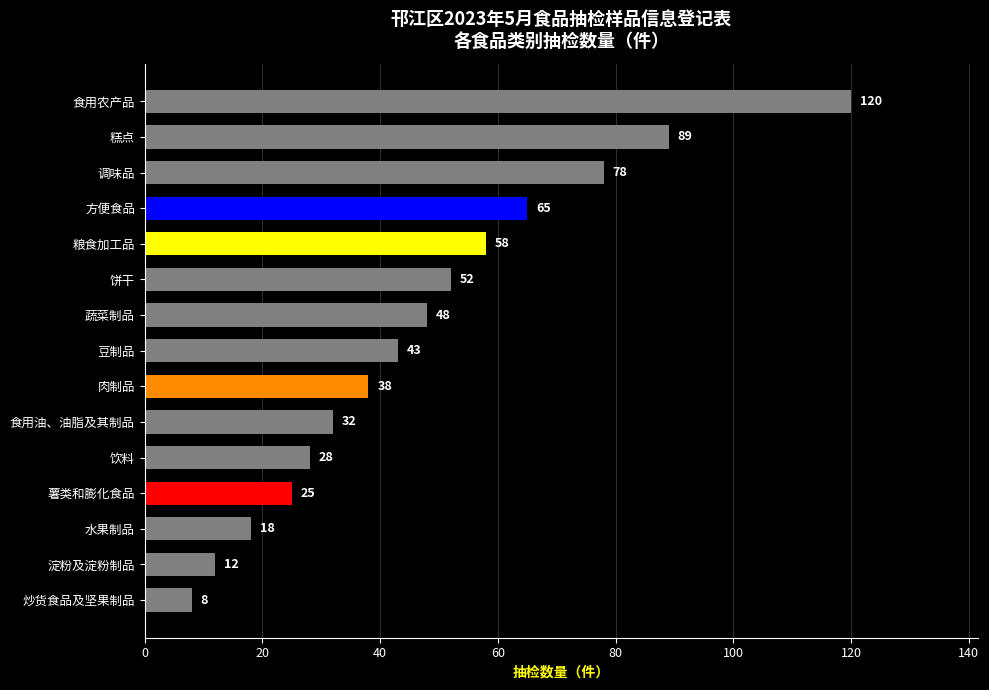

True or false: the data shows 43 at 食用油、油脂及其制品.

False